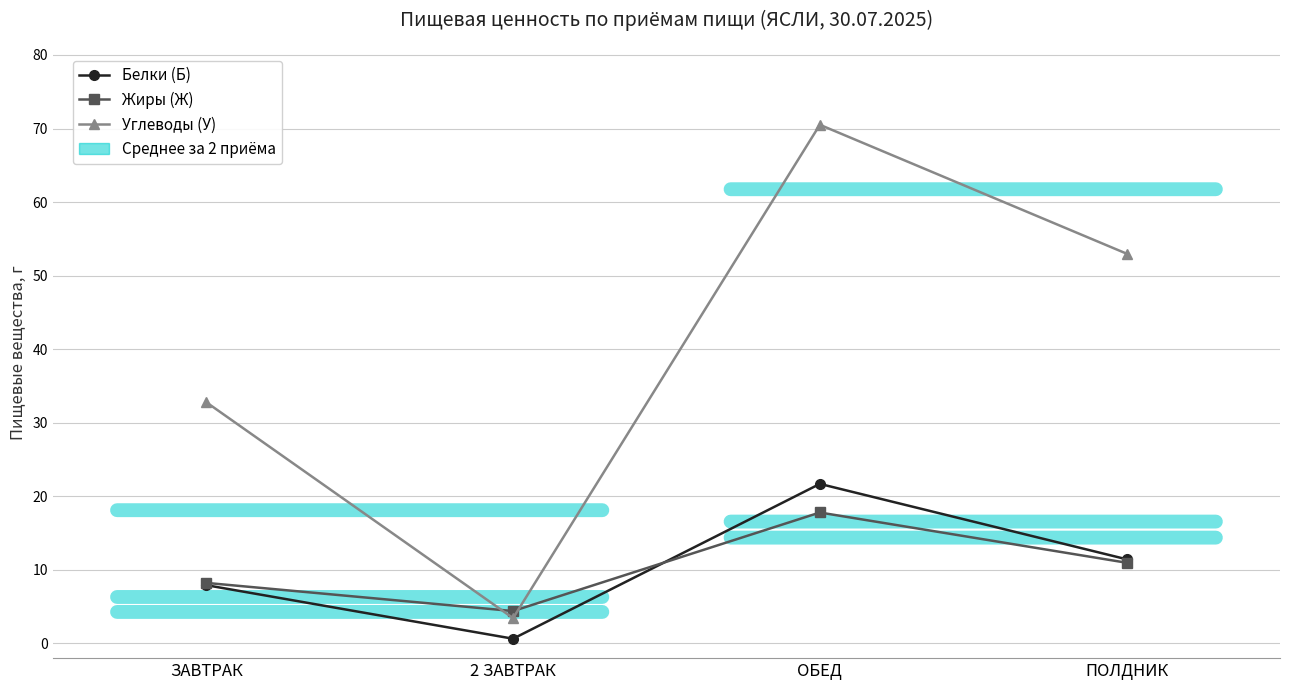

True or false: Белки (Б) and Углеводы (У) intersect in this chart.

False